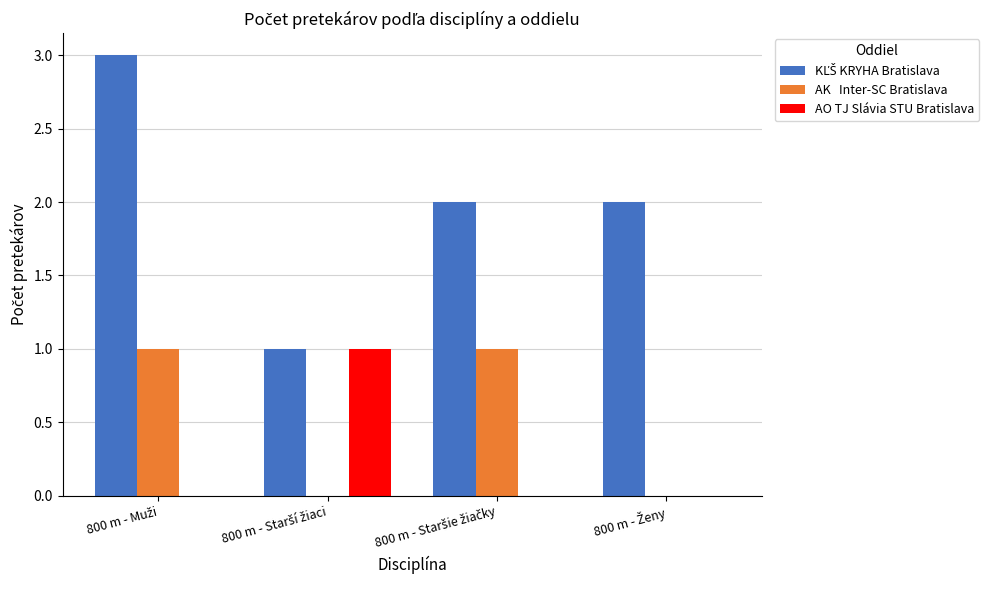

What is the maximum value shown in the chart?

3